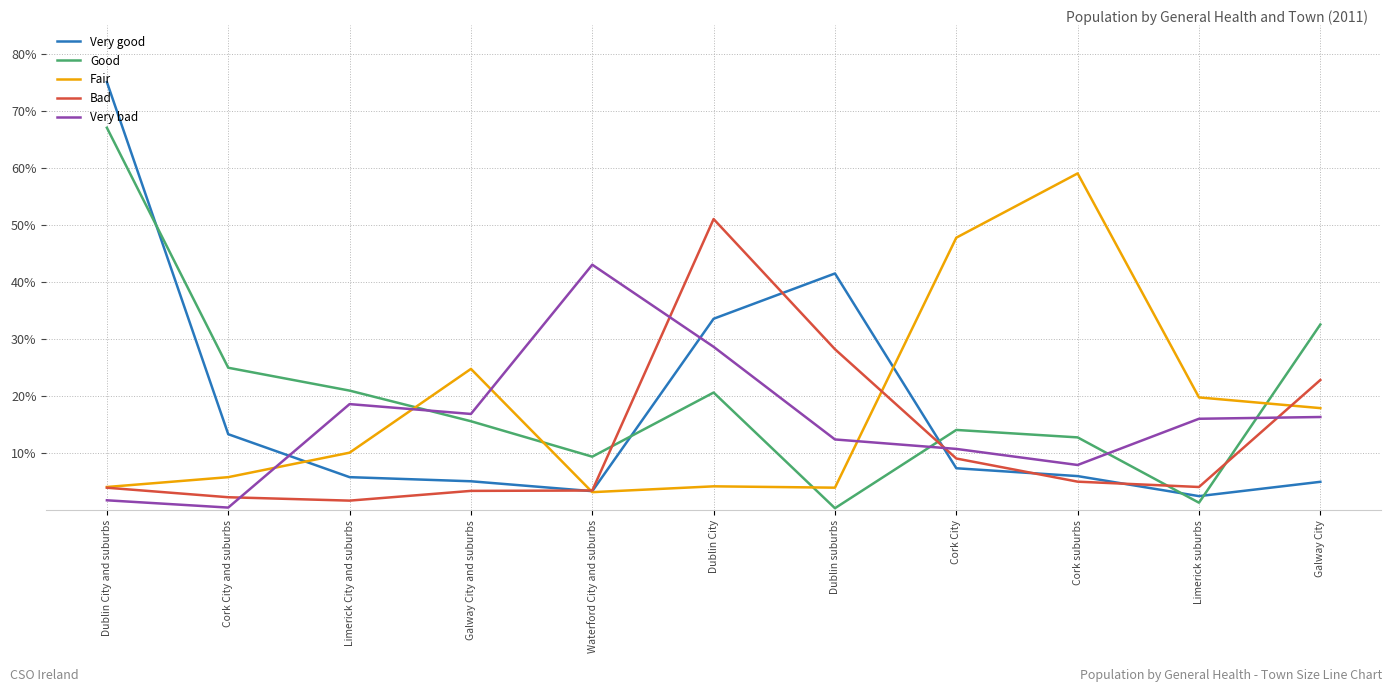

Where is Bad nearest to the value 26?

Dublin suburbs